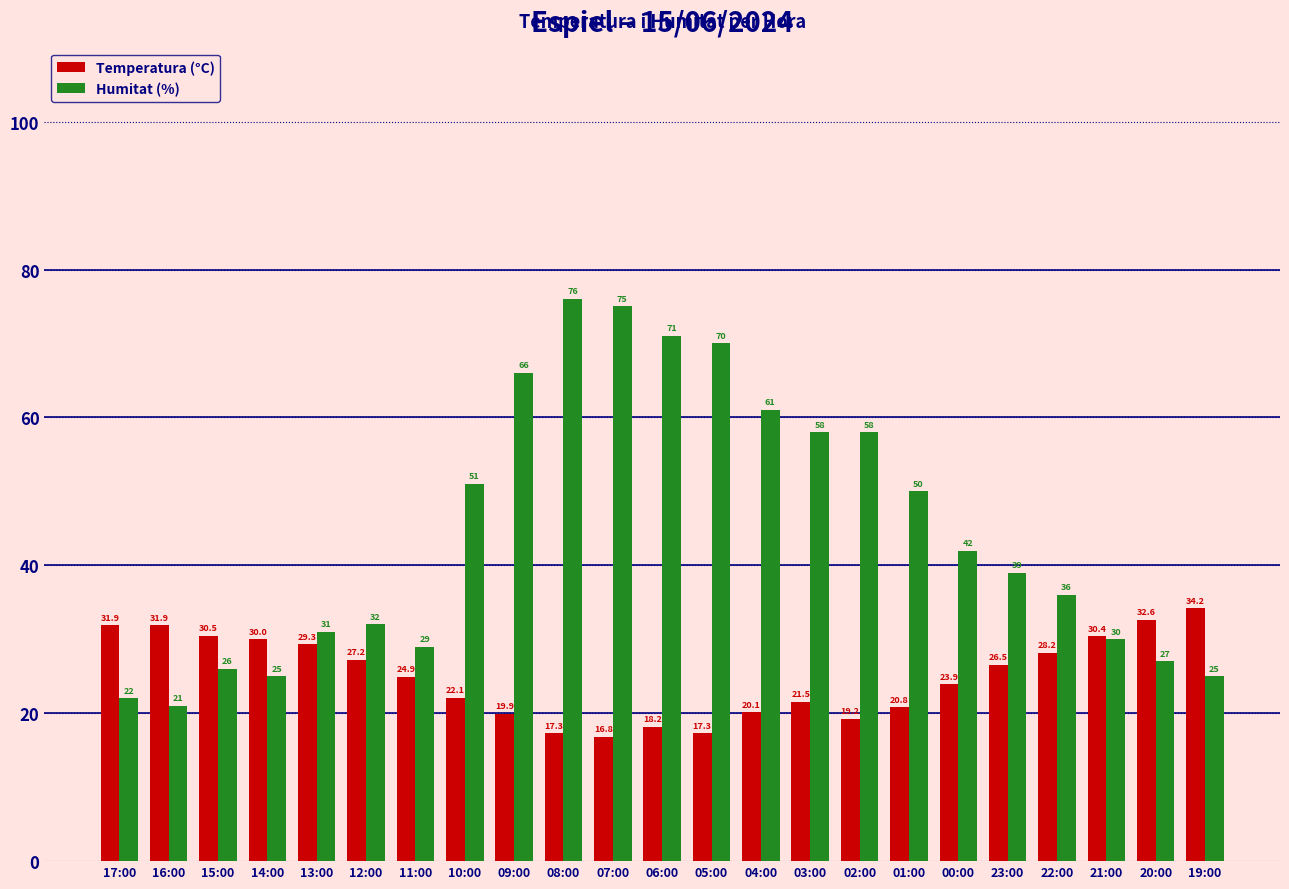

Reading right to left, extract all data points from this chart.

Temperatura (°C): 19:00=34.2	20:00=32.6	21:00=30.4	22:00=28.2	23:00=26.5	00:00=23.9	01:00=20.8	02:00=19.2	03:00=21.5	04:00=20.1	05:00=17.3	06:00=18.2	07:00=16.8	08:00=17.3	09:00=19.9	10:00=22.1	11:00=24.9	12:00=27.2	13:00=29.3	14:00=30.0	15:00=30.5	16:00=31.9	17:00=31.9
Humitat (%): 19:00=25.0	20:00=27.0	21:00=30.0	22:00=36.0	23:00=39.0	00:00=42.0	01:00=50.0	02:00=58.0	03:00=58.0	04:00=61.0	05:00=70.0	06:00=71.0	07:00=75.0	08:00=76.0	09:00=66.0	10:00=51.0	11:00=29.0	12:00=32.0	13:00=31.0	14:00=25.0	15:00=26.0	16:00=21.0	17:00=22.0